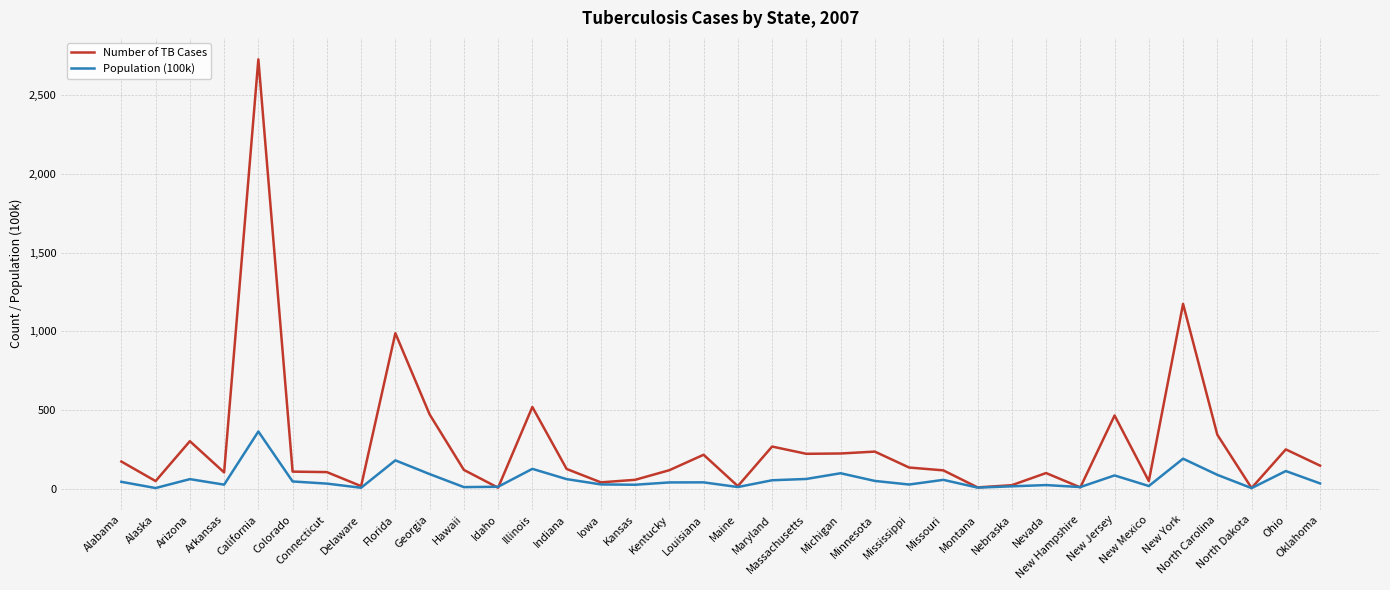

What is the greatest value displayed?

2726.0